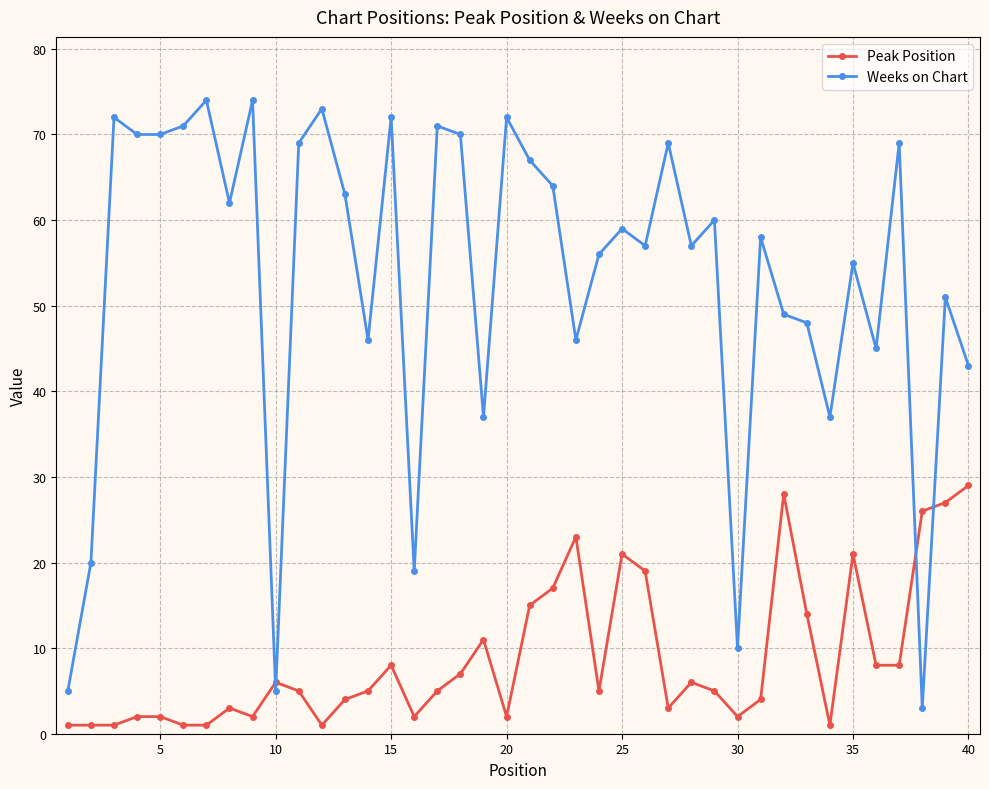

List the series in order of their peak value, lowest first.

Peak Position, Weeks on Chart